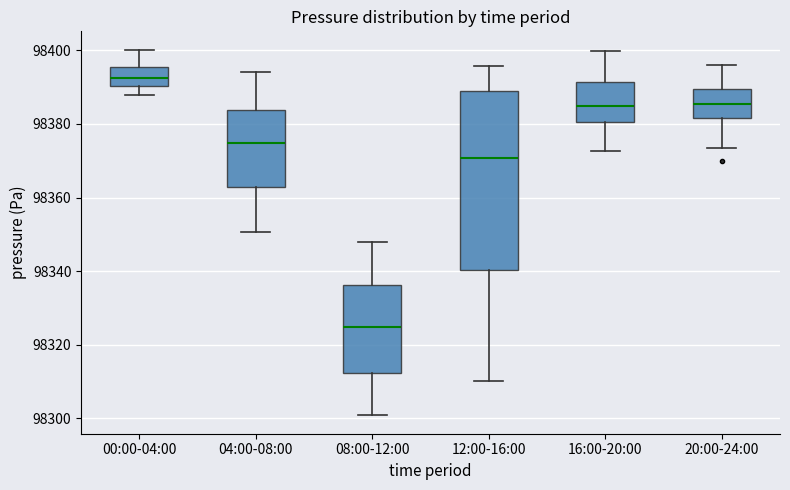

Which box is the tallest, from its lower edge to its upper edge?

12:00-16:00